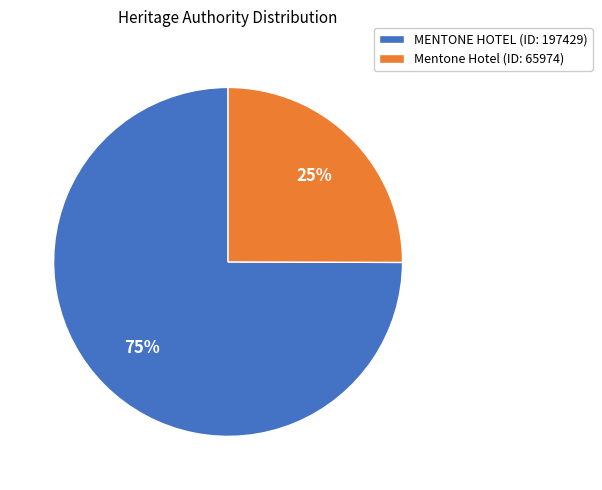

Is the sum of Mentone Hotel (ID: 65974) and MENTONE HOTEL (ID: 197429) greater than half?

Yes